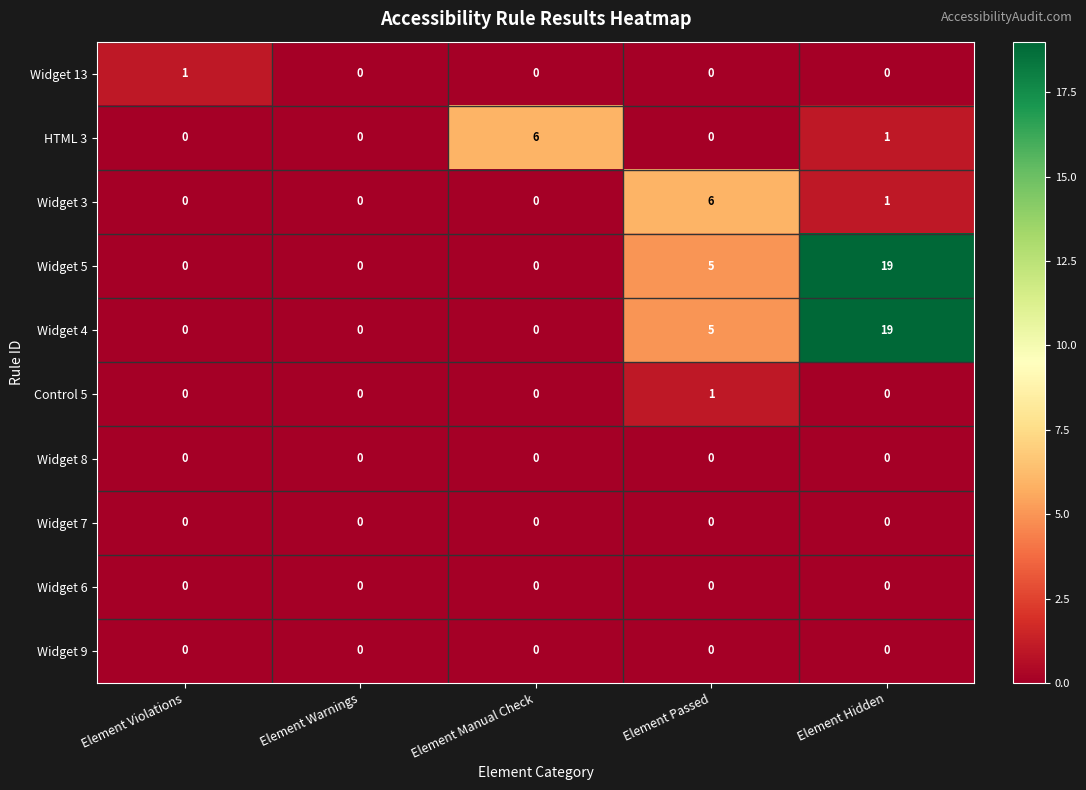

What is the maximum value shown in the chart?

19